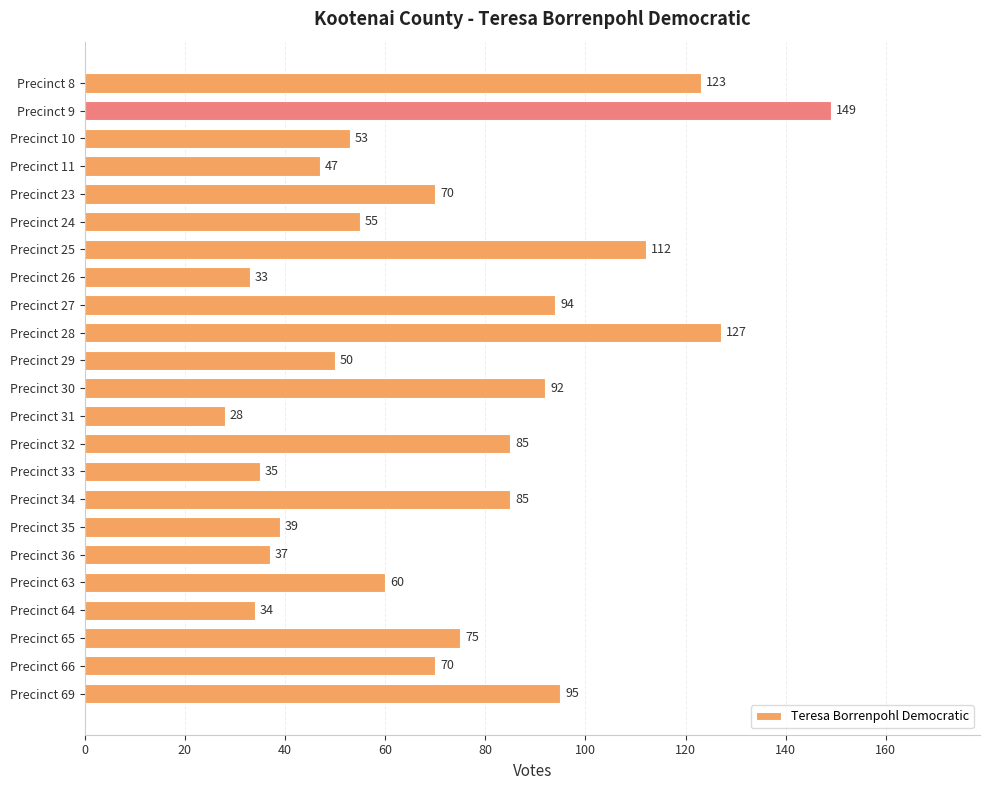

Approximately how many times larger is the value at Precinct 8 compared to Precinct 64?

3.6